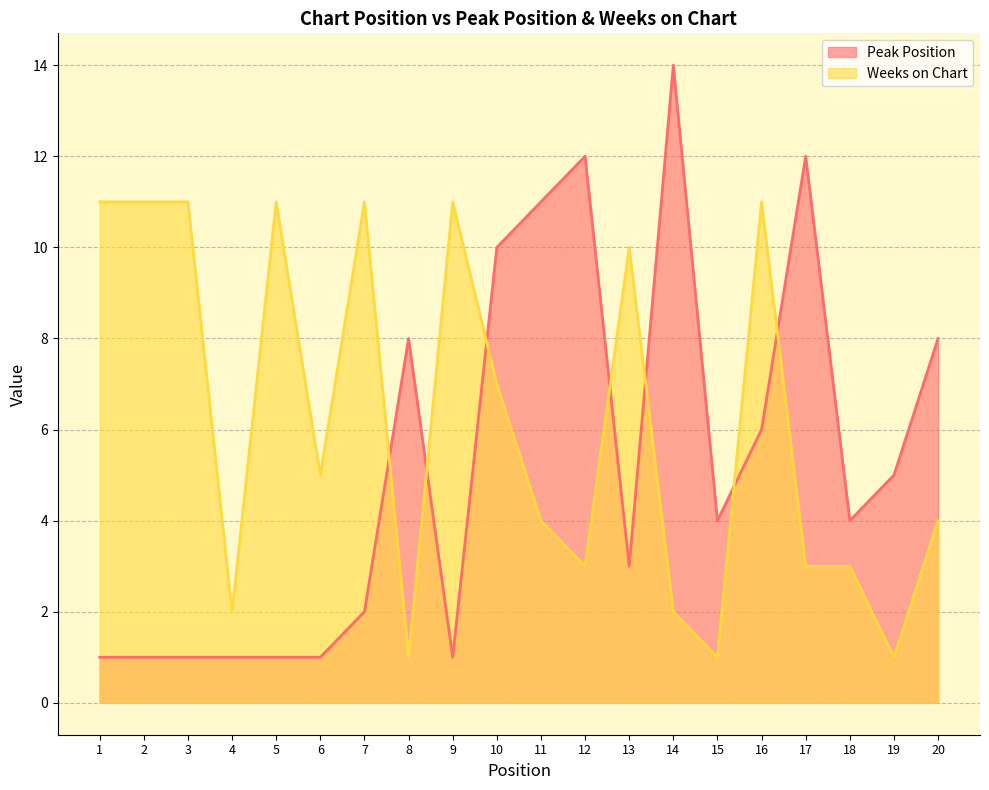

The value of Peak Position at 5 is 1. True or false?

True